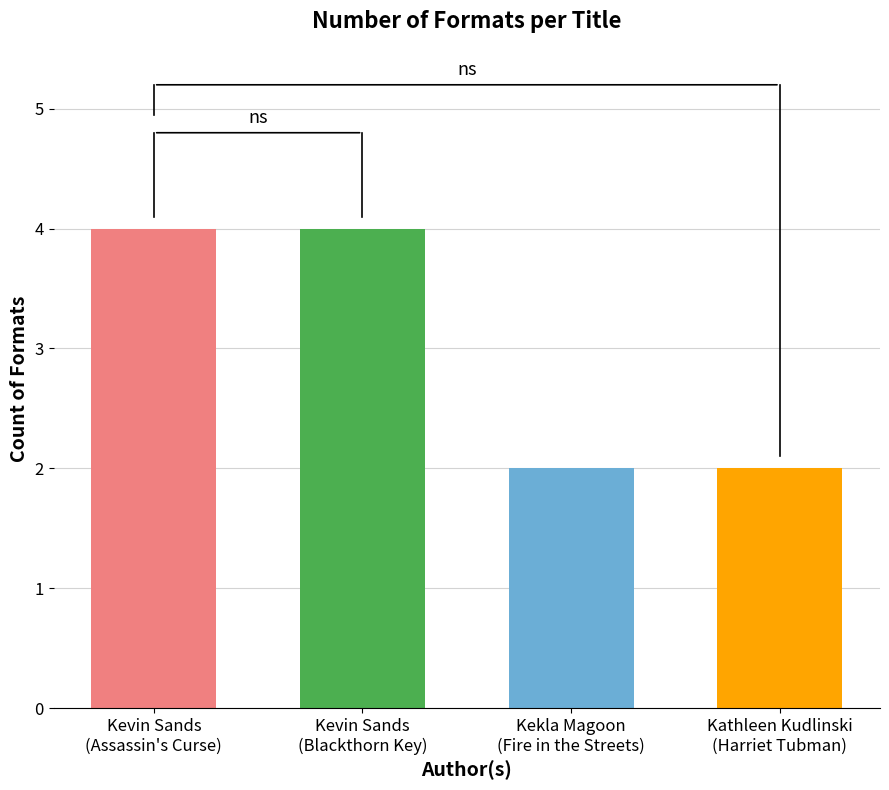

What is the ratio of the value at Kevin Sands
(Blackthorn Key) to the value at Kevin Sands
(Assassin's Curse)?

1.0